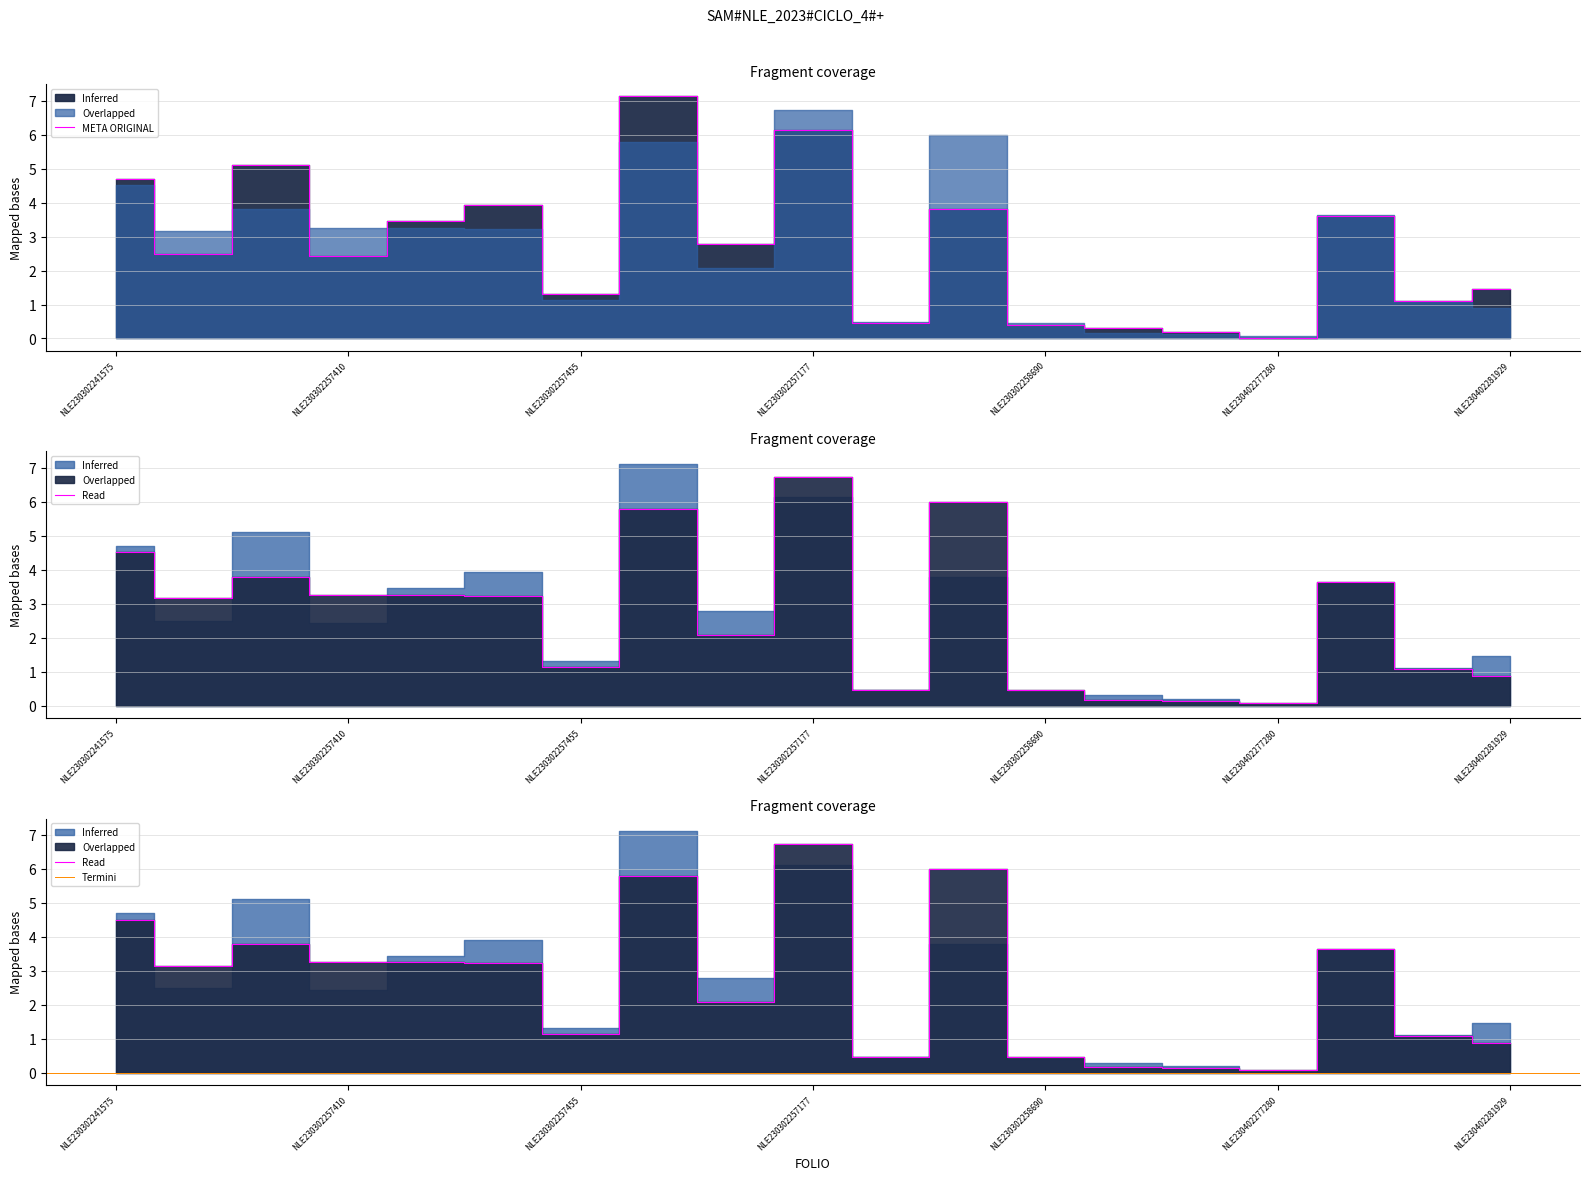

The value of META ORIGINAL at NLE230302258690 is 0.2. True or false?

False